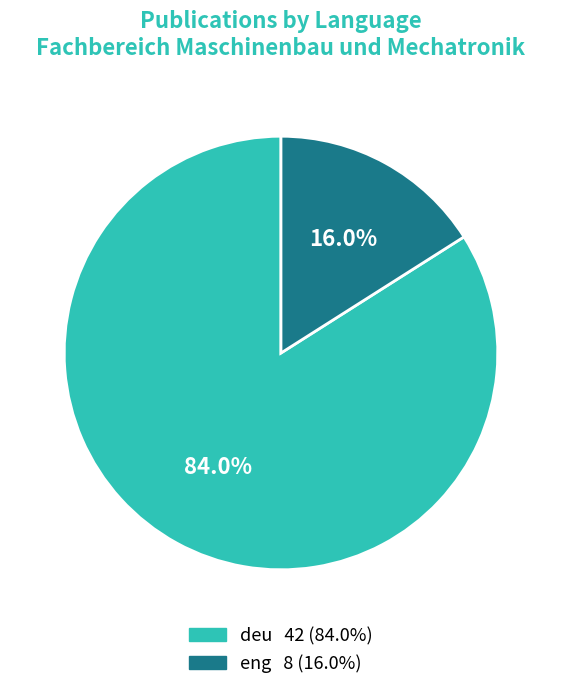

Which slice is the smallest?

eng